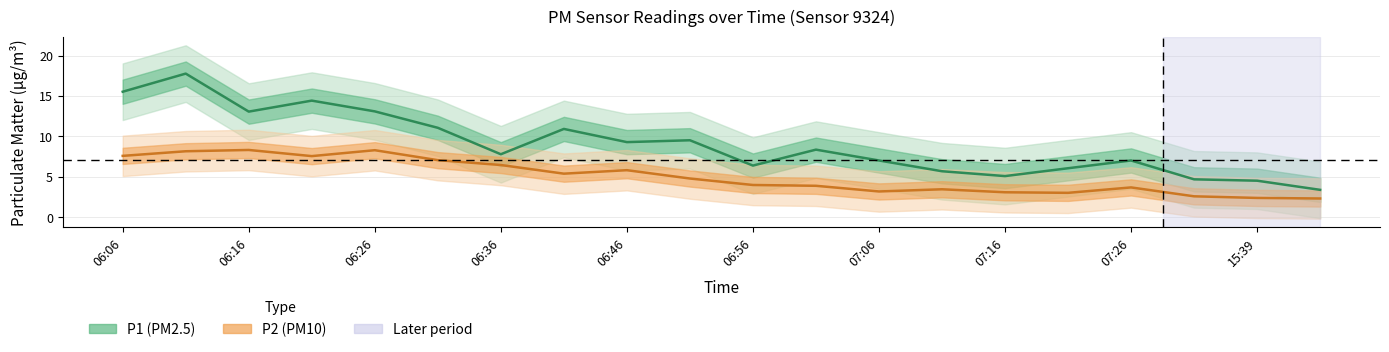

How many series are shown in this chart?

2